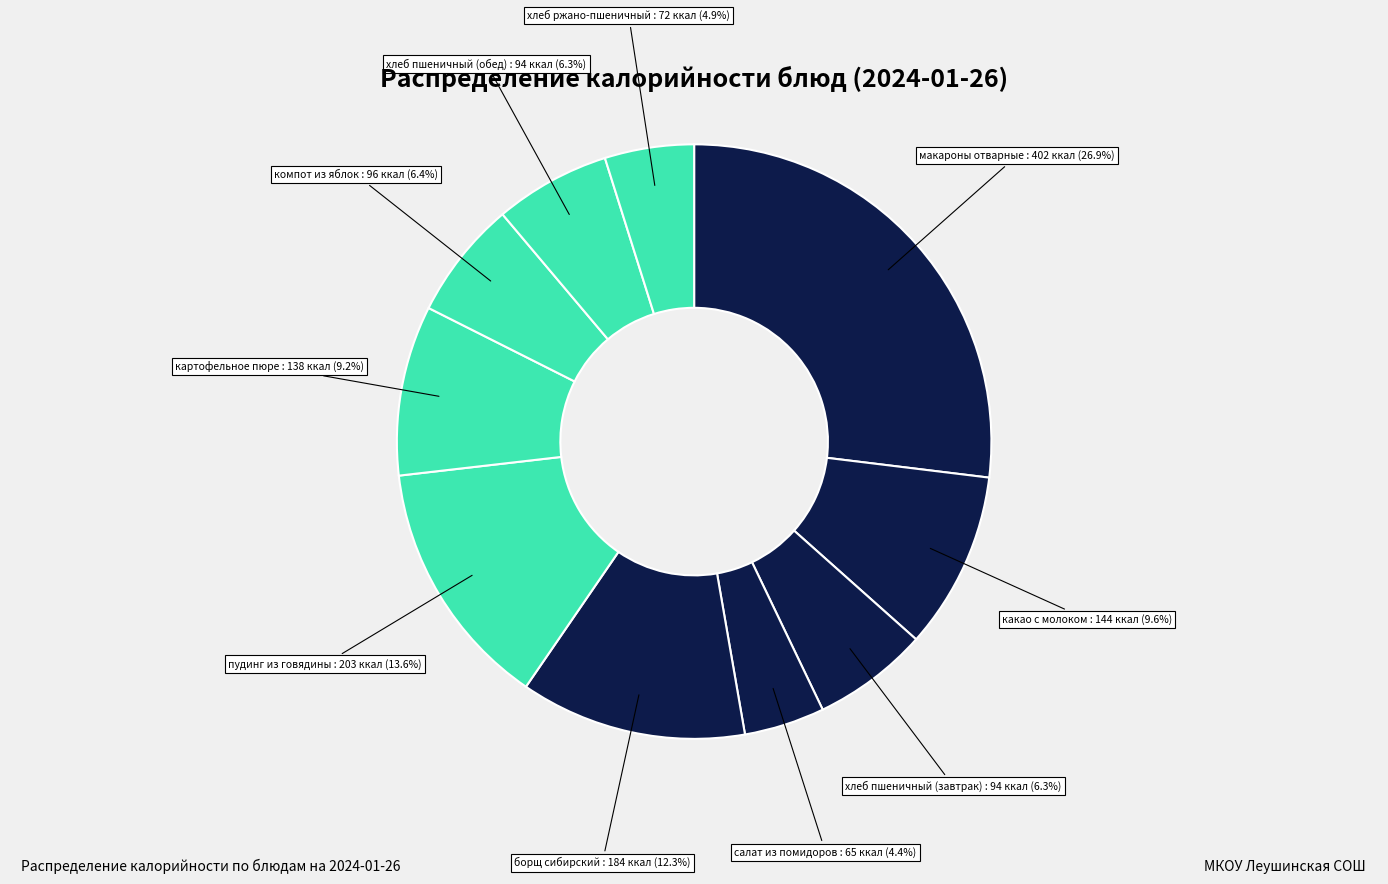

How many slices are in this pie chart?

10